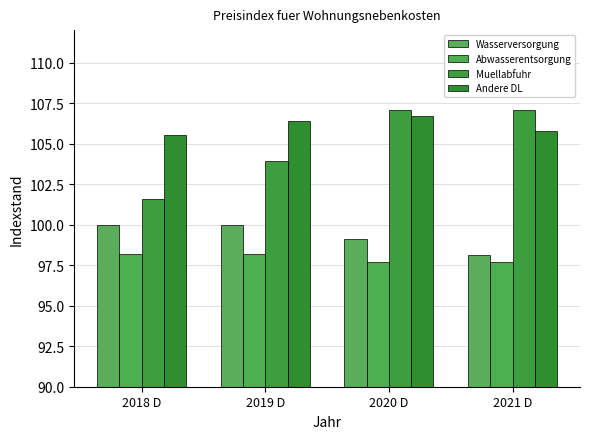

Reading right to left, list all the values displayed in this chart.

Wasserversorgung: 98.1	99.1	100.0	100.0
Abwasserentsorgung: 97.7	97.7	98.2	98.2
Muellabfuhr: 107.1	107.1	103.9	101.6
Andere DL: 105.8	106.7	106.4	105.5